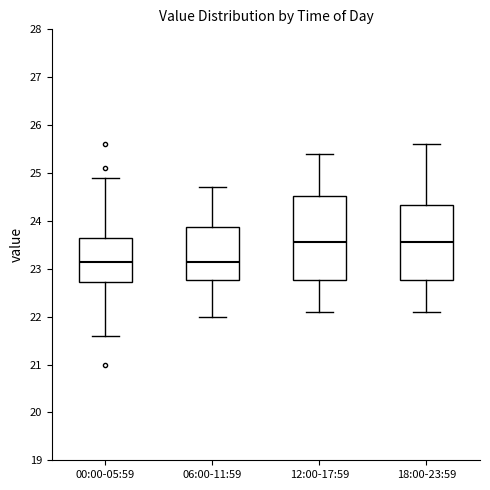

Reading left to right, transcribe this box plot: for each box, give where its median line is, the range the box spans, and where its two whiskers end, as read against the y-axis. The values are not printed on the chart, so give them approximately, as read against the axis.

00:00-05:59: median 23.2, box 22.7 to 23.7, whiskers 21.6 to 24.9
06:00-11:59: median 23.2, box 22.8 to 23.9, whiskers 22.0 to 24.7
12:00-17:59: median 23.6, box 22.8 to 24.5, whiskers 22.1 to 25.4
18:00-23:59: median 23.6, box 22.8 to 24.3, whiskers 22.1 to 25.6